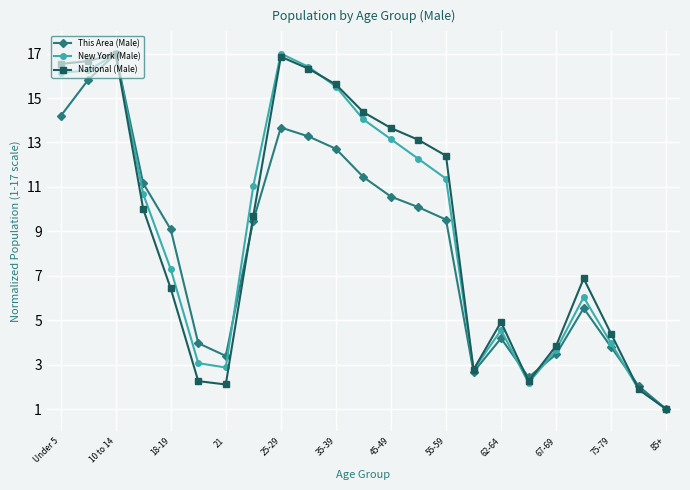

What is the maximum value shown in the chart?

17.0